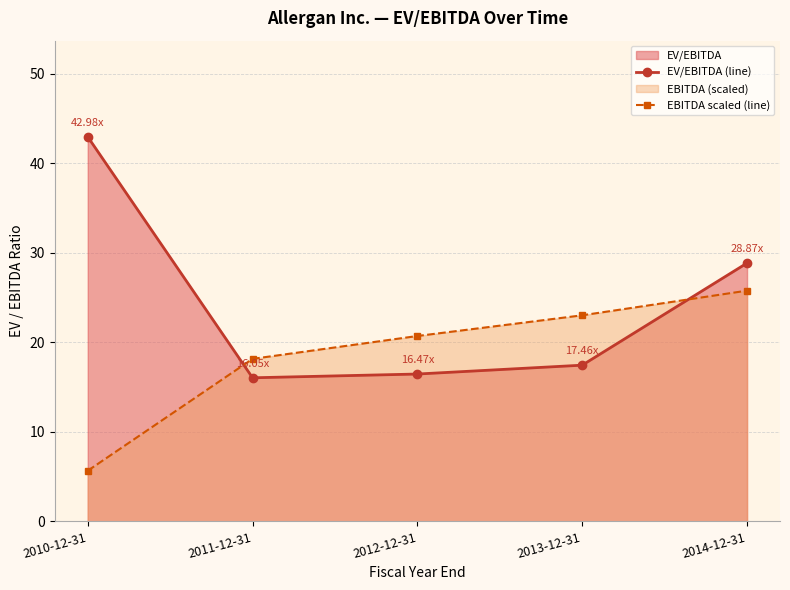

The value of EV/EBITDA (line) at 2013-12-31 is 17.5. True or false?

True